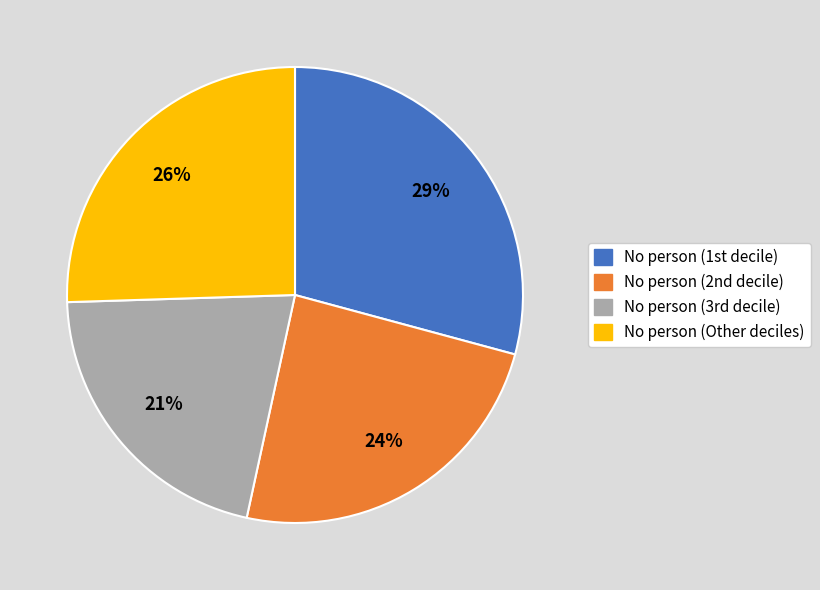

How many segments does this pie chart have?

4